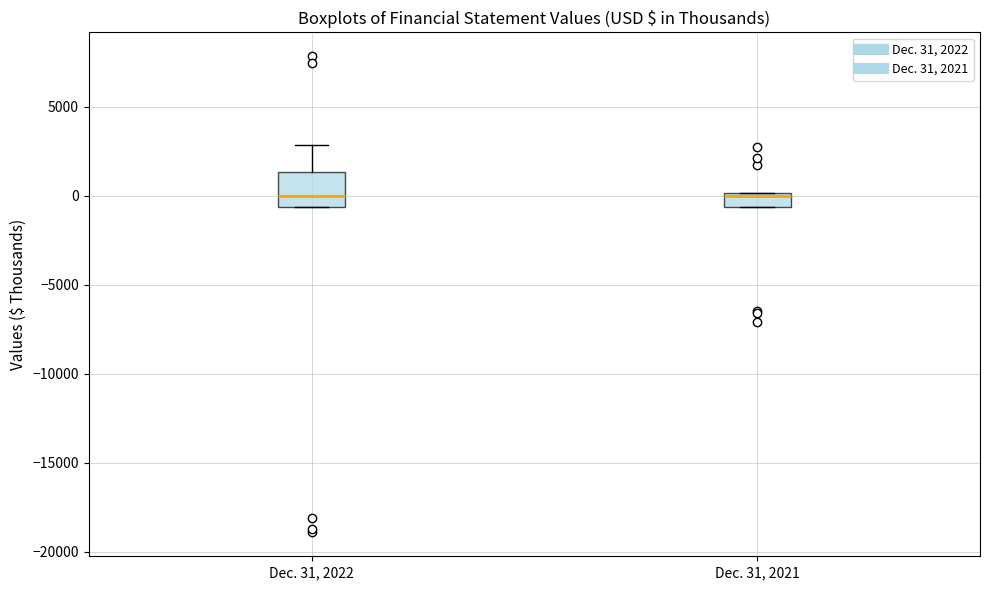

Comparing the boxes themselves (not the whiskers), which one is the tallest?

Dec. 31, 2022